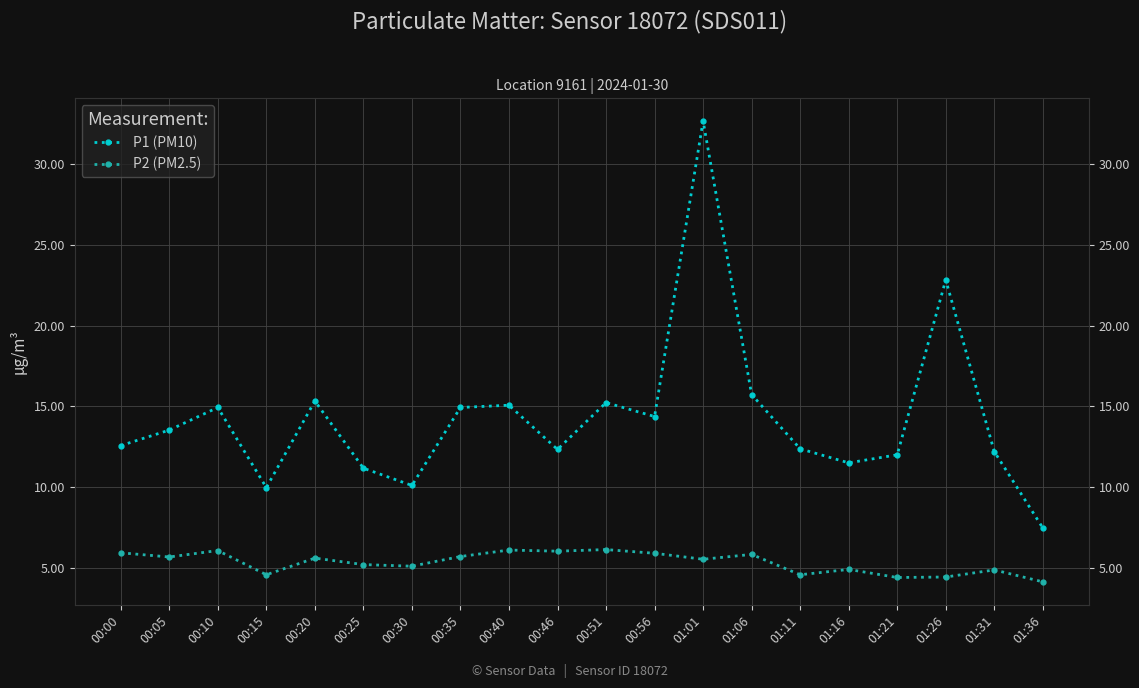

How many data points in P2 (PM2.5) are above 5?

13